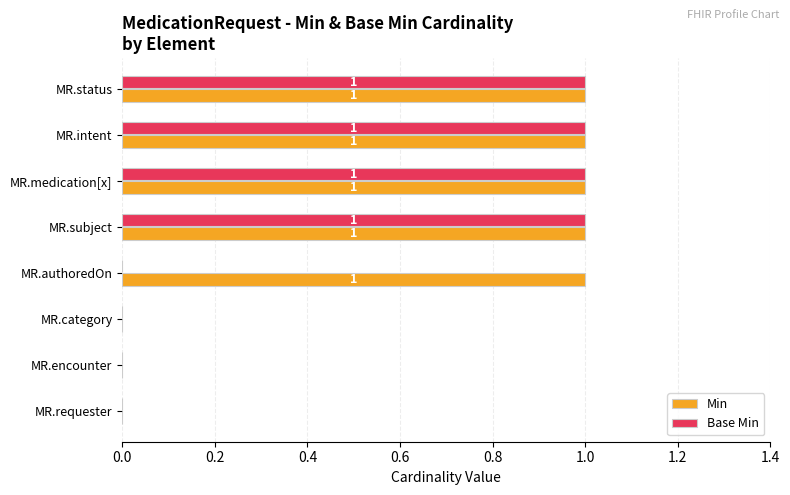

What is the sum of all Base Min values?

4